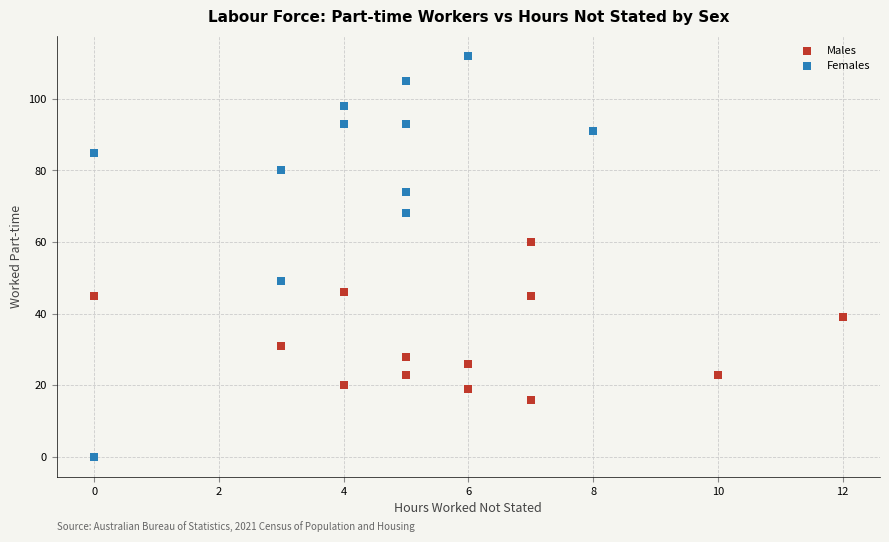

Which series has the widest spread of Y values?

Females